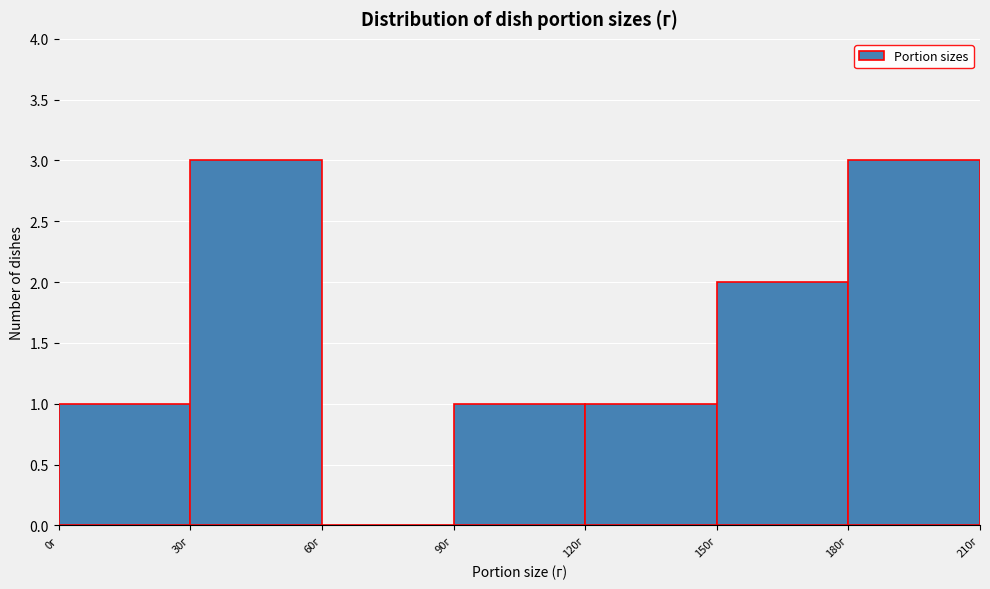

What is the height of the bar covering 120 to 150 on the x-axis? The values are not printed on the chart, so give them approximately, as read against the axis.

1